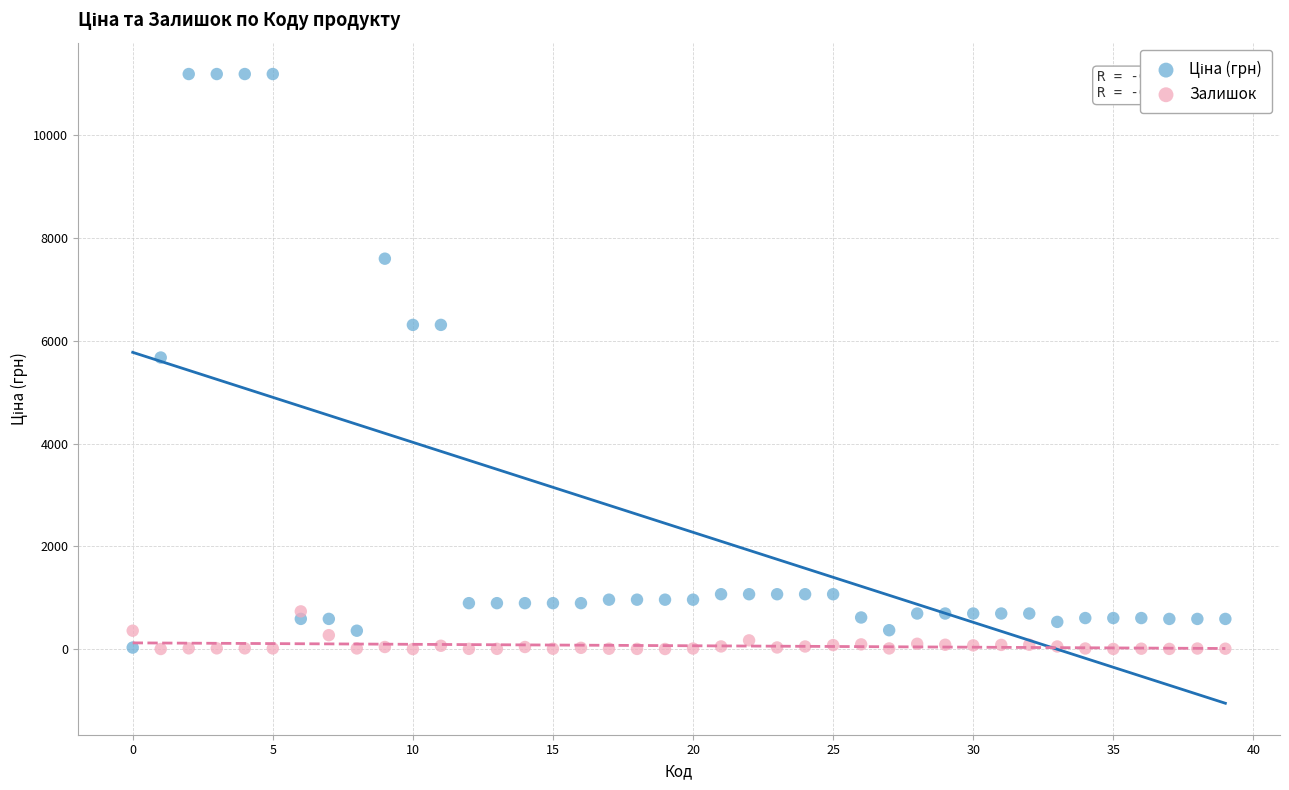

Across all data points, what is the range of Y values (max minus min)?

11185.2